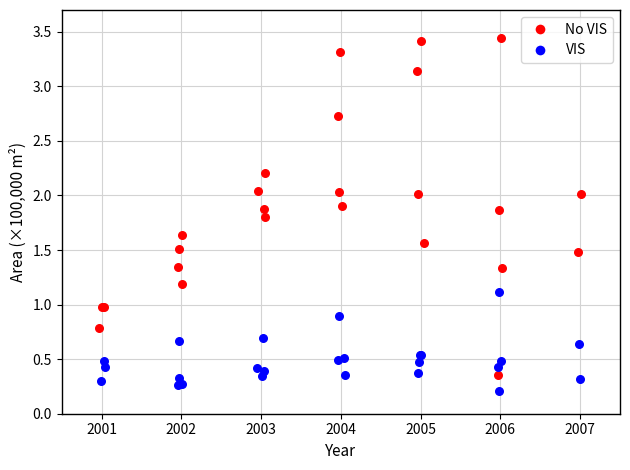

Which series contains the highest Y value?

No VIS